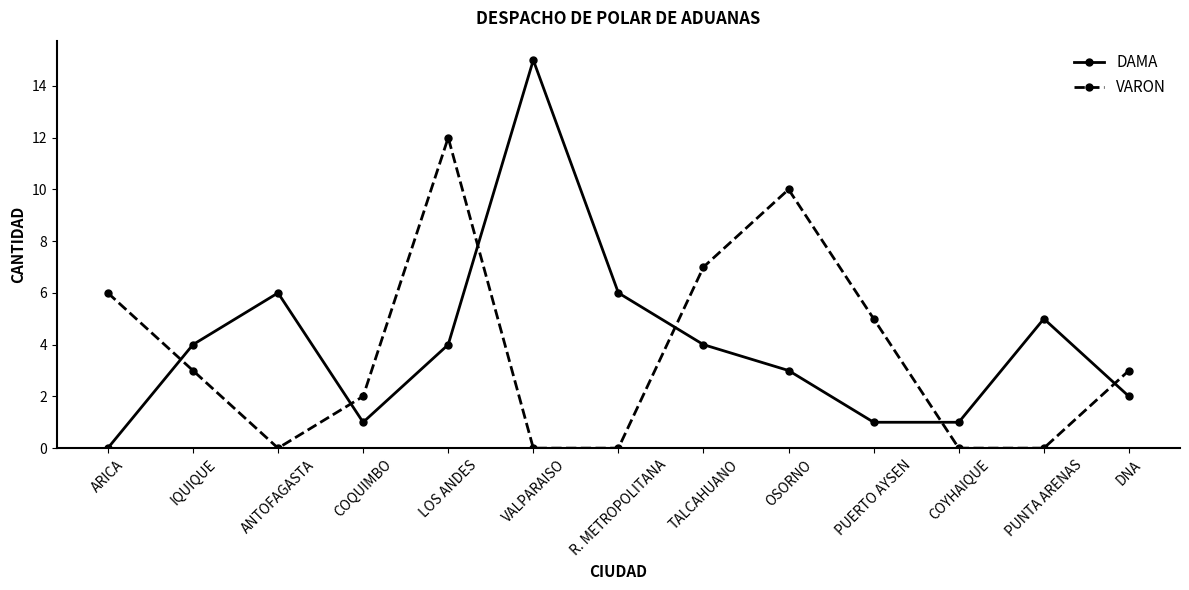

Reading left to right, transcribe all the data shown in this chart.

DAMA: 0	4	6	1	4	15	6	4	3	1	1	5	2
VARON: 6	3	0	2	12	0	0	7	10	5	0	0	3